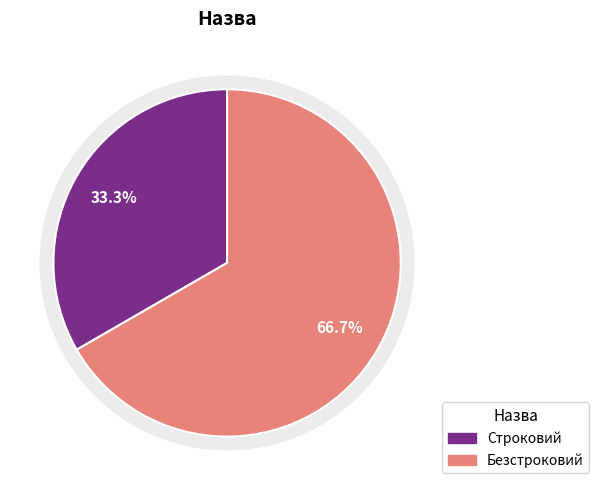

What is the majority slice?

Безстроковий